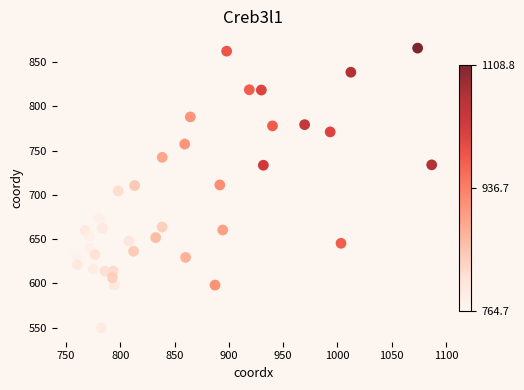

What is the range of Y values (max minus min)?

316.0